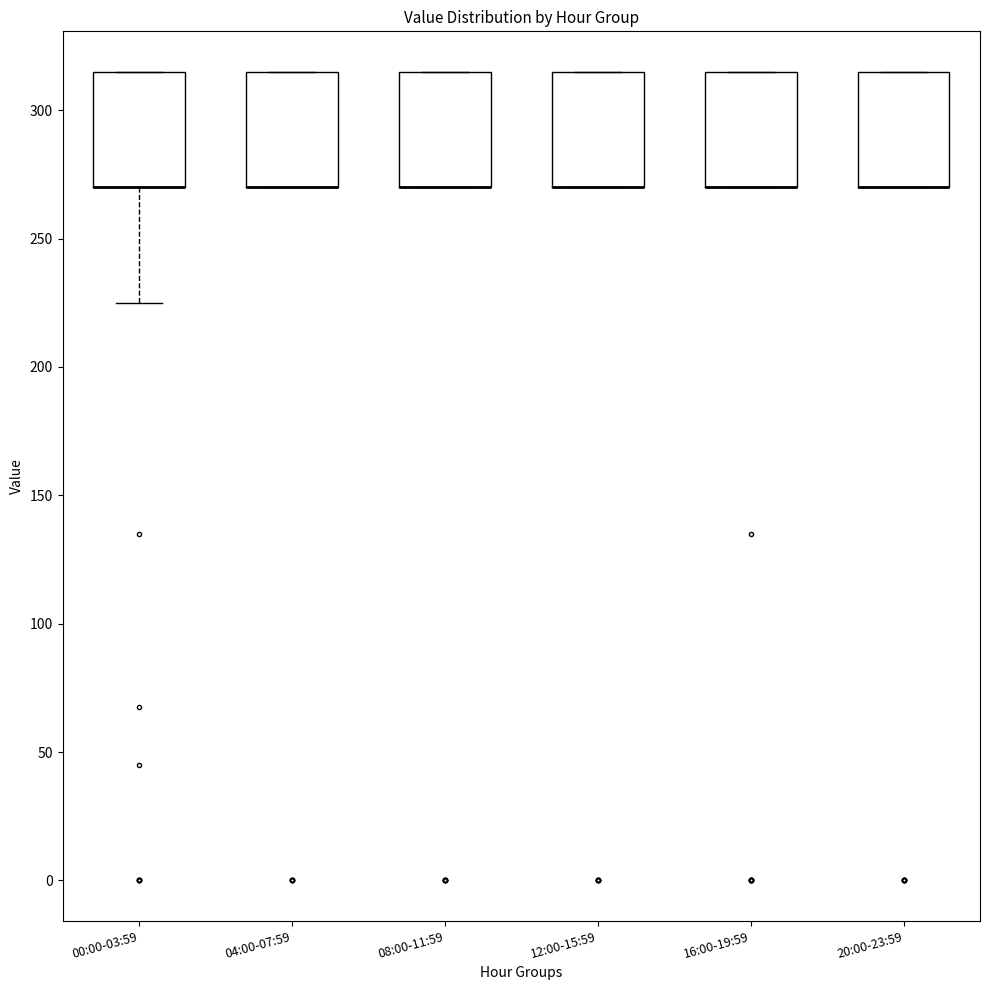

Reading left to right, read every box against the y-axis: the position of its median line, the range the box covers, and the ends of its whiskers. The values are not printed on the chart, so give them approximately, as read against the axis.

00:00-03:59: median 270 (drawn on the box's lower edge), box 270 to 315, whiskers 225 to 315
04:00-07:59: median 270 (drawn on the box's lower edge), box 270 to 315, whiskers 270 to 315
08:00-11:59: median 270 (drawn on the box's lower edge), box 270 to 315, whiskers 270 to 315
12:00-15:59: median 270 (drawn on the box's lower edge), box 270 to 315, whiskers 270 to 315
16:00-19:59: median 270 (drawn on the box's lower edge), box 270 to 315, whiskers 270 to 315
20:00-23:59: median 270 (drawn on the box's lower edge), box 270 to 315, whiskers 270 to 315